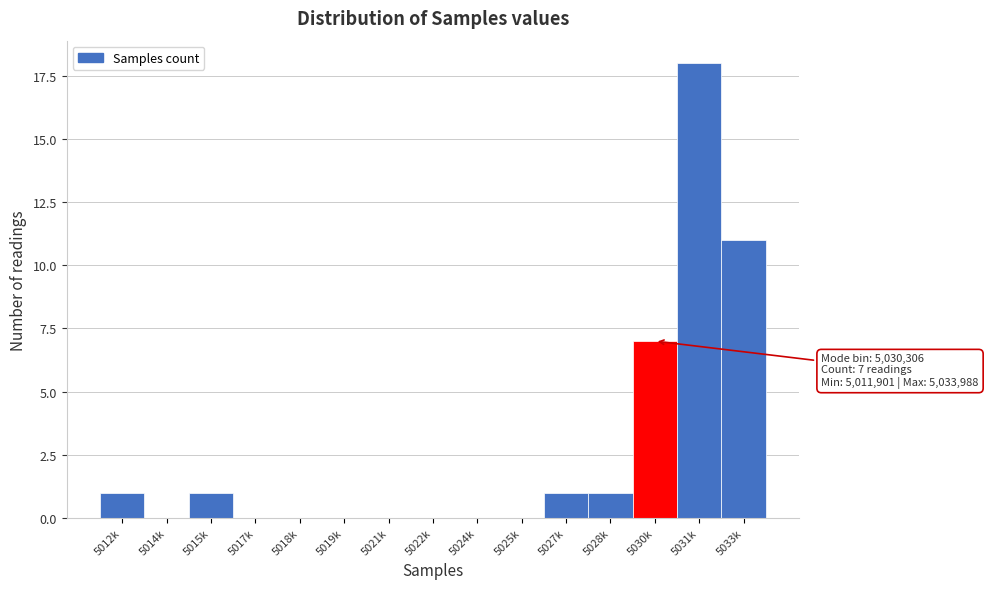

Reading left to right, extract all data points from this chart.

5012k=1	5014k=0	5015k=1	5017k=0	5018k=0	5019k=0	5021k=0	5022k=0	5024k=0	5025k=0	5027k=1	5028k=1	5030k=7	5031k=18	5033k=11